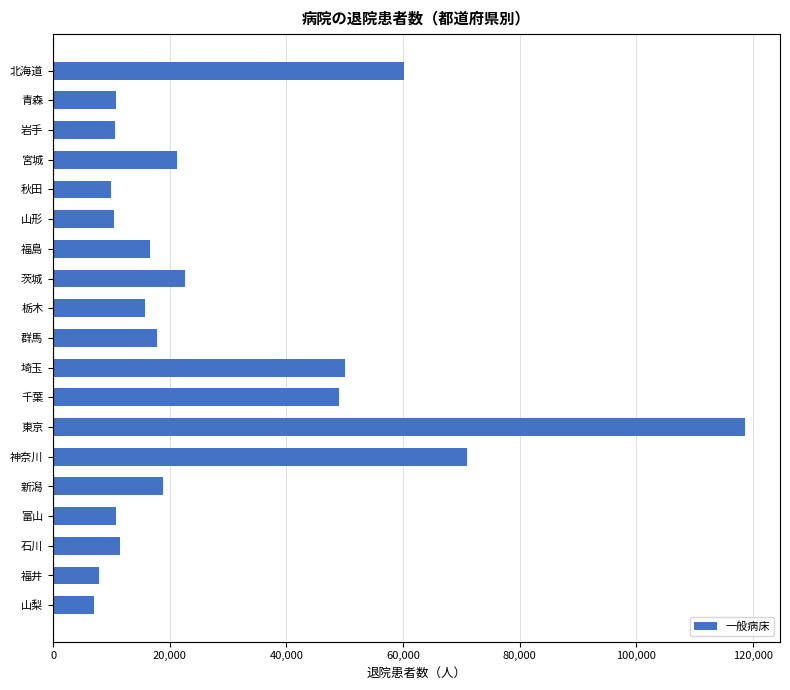

At which label is the value closest to 62878?

北海道